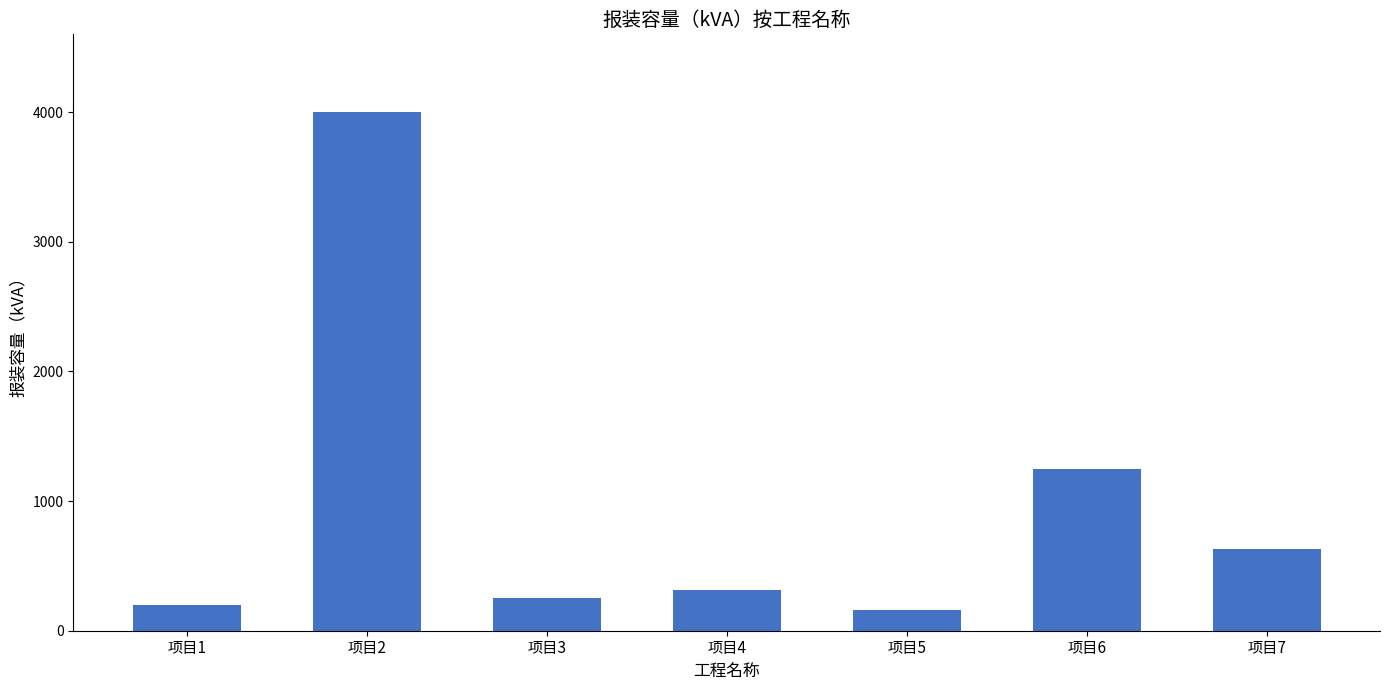

What is the ratio of the value at 项目5 to the value at 项目7?

0.3